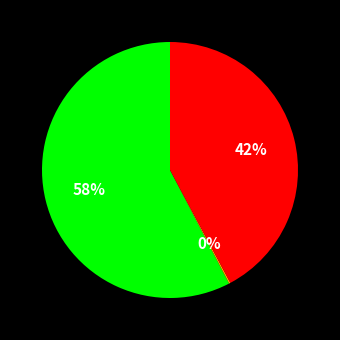

Is there any slice that represents more than half of the pie?

Yes